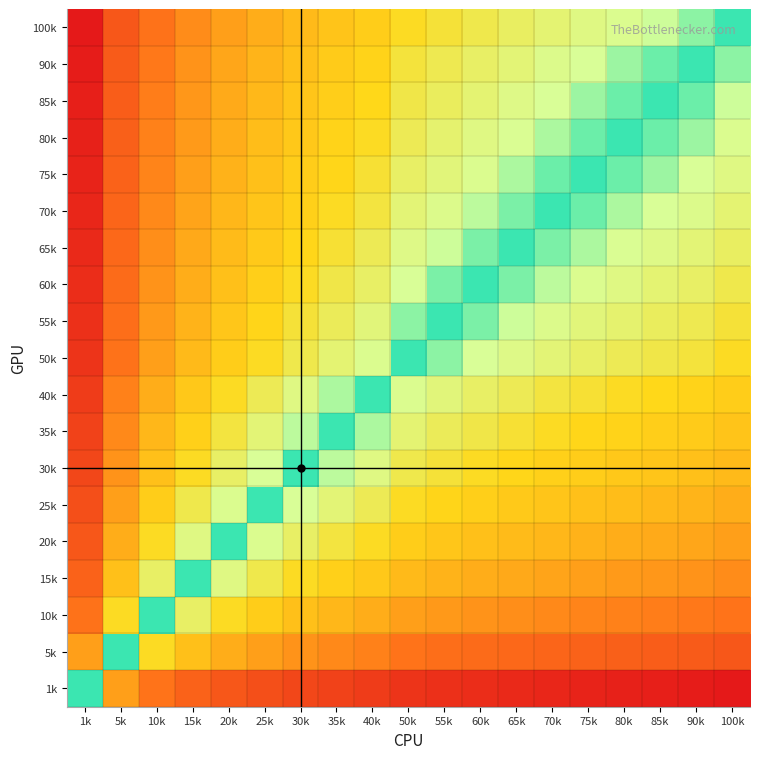

Reading left to right, extract all data points from this chart.

1k: 1k=0.0	5k=-2.3	10k=-3.3	15k=-3.9	20k=-4.3	25k=-4.6	30k=-4.9	35k=-5.1	40k=-5.3	50k=-5.6	55k=-5.8	60k=-5.9	65k=-6.0	70k=-6.1	75k=-6.2	80k=-6.3	85k=-6.4	90k=-6.5	100k=-6.6
5k: 1k=2.3	5k=0.0	10k=-1.0	15k=-1.6	20k=-2.0	25k=-2.3	30k=-2.6	35k=-2.8	40k=-3.0	50k=-3.3	55k=-3.5	60k=-3.6	65k=-3.7	70k=-3.8	75k=-3.9	80k=-4.0	85k=-4.1	90k=-4.2	100k=-4.3
10k: 1k=3.3	5k=1.0	10k=0.0	15k=-0.6	20k=-1.0	25k=-1.3	30k=-1.6	35k=-1.8	40k=-2.0	50k=-2.3	55k=-2.5	60k=-2.6	65k=-2.7	70k=-2.8	75k=-2.9	80k=-3.0	85k=-3.1	90k=-3.2	100k=-3.3
15k: 1k=3.9	5k=1.6	10k=0.6	15k=0.0	20k=-0.4	25k=-0.7	30k=-1.0	35k=-1.2	40k=-1.4	50k=-1.7	55k=-1.9	60k=-2.0	65k=-2.1	70k=-2.2	75k=-2.3	80k=-2.4	85k=-2.5	90k=-2.6	100k=-2.7
20k: 1k=4.3	5k=2.0	10k=1.0	15k=0.4	20k=0.0	25k=-0.3	30k=-0.6	35k=-0.8	40k=-1.0	50k=-1.3	55k=-1.5	60k=-1.6	65k=-1.7	70k=-1.8	75k=-1.9	80k=-2.0	85k=-2.1	90k=-2.2	100k=-2.3
25k: 1k=4.6	5k=2.3	10k=1.3	15k=0.7	20k=0.3	25k=0.0	30k=-0.3	35k=-0.5	40k=-0.7	50k=-1.0	55k=-1.1	60k=-1.3	65k=-1.4	70k=-1.5	75k=-1.6	80k=-1.7	85k=-1.8	90k=-1.8	100k=-2.0
30k: 1k=4.9	5k=2.6	10k=1.6	15k=1.0	20k=0.6	25k=0.3	30k=0.0	35k=-0.2	40k=-0.4	50k=-0.7	55k=-0.9	60k=-1.0	65k=-1.1	70k=-1.2	75k=-1.3	80k=-1.4	85k=-1.5	90k=-1.6	100k=-1.7
35k: 1k=5.1	5k=2.8	10k=1.8	15k=1.2	20k=0.8	25k=0.5	30k=0.2	35k=0.0	40k=-0.2	50k=-0.5	55k=-0.7	60k=-0.8	65k=-0.9	70k=-1.0	75k=-1.1	80k=-1.2	85k=-1.3	90k=-1.4	100k=-1.5
40k: 1k=5.3	5k=3.0	10k=2.0	15k=1.4	20k=1.0	25k=0.7	30k=0.4	35k=0.2	40k=0.0	50k=-0.3	55k=-0.5	60k=-0.6	65k=-0.7	70k=-0.8	75k=-0.9	80k=-1.0	85k=-1.1	90k=-1.2	100k=-1.3
50k: 1k=5.6	5k=3.3	10k=2.3	15k=1.7	20k=1.3	25k=1.0	30k=0.7	35k=0.5	40k=0.3	50k=0.0	55k=-0.1	60k=-0.3	65k=-0.4	70k=-0.5	75k=-0.6	80k=-0.7	85k=-0.8	90k=-0.8	100k=-1.0
55k: 1k=5.8	5k=3.5	10k=2.5	15k=1.9	20k=1.5	25k=1.1	30k=0.9	35k=0.7	40k=0.5	50k=0.1	55k=0.0	60k=-0.1	65k=-0.2	70k=-0.3	75k=-0.4	80k=-0.5	85k=-0.6	90k=-0.7	100k=-0.9
60k: 1k=5.9	5k=3.6	10k=2.6	15k=2.0	20k=1.6	25k=1.3	30k=1.0	35k=0.8	40k=0.6	50k=0.3	55k=0.1	60k=0.0	65k=-0.1	70k=-0.2	75k=-0.3	80k=-0.4	85k=-0.5	90k=-0.6	100k=-0.7
65k: 1k=6.0	5k=3.7	10k=2.7	15k=2.1	20k=1.7	25k=1.4	30k=1.1	35k=0.9	40k=0.7	50k=0.4	55k=0.2	60k=0.1	65k=0.0	70k=-0.1	75k=-0.2	80k=-0.3	85k=-0.4	90k=-0.5	100k=-0.6
70k: 1k=6.1	5k=3.8	10k=2.8	15k=2.2	20k=1.8	25k=1.5	30k=1.2	35k=1.0	40k=0.8	50k=0.5	55k=0.3	60k=0.2	65k=0.1	70k=0.0	75k=-0.1	80k=-0.2	85k=-0.3	90k=-0.4	100k=-0.5
75k: 1k=6.2	5k=3.9	10k=2.9	15k=2.3	20k=1.9	25k=1.6	30k=1.3	35k=1.1	40k=0.9	50k=0.6	55k=0.4	60k=0.3	65k=0.2	70k=0.1	75k=0.0	80k=-0.1	85k=-0.2	90k=-0.3	100k=-0.4
80k: 1k=6.3	5k=4.0	10k=3.0	15k=2.4	20k=2.0	25k=1.7	30k=1.4	35k=1.2	40k=1.0	50k=0.7	55k=0.5	60k=0.4	65k=0.3	70k=0.2	75k=0.1	80k=0.0	85k=-0.1	90k=-0.2	100k=-0.3
85k: 1k=6.4	5k=4.1	10k=3.1	15k=2.5	20k=2.1	25k=1.8	30k=1.5	35k=1.3	40k=1.1	50k=0.8	55k=0.6	60k=0.5	65k=0.4	70k=0.3	75k=0.2	80k=0.1	85k=0.0	90k=-0.1	100k=-0.2
90k: 1k=6.5	5k=4.2	10k=3.2	15k=2.6	20k=2.2	25k=1.8	30k=1.6	35k=1.4	40k=1.2	50k=0.8	55k=0.7	60k=0.6	65k=0.5	70k=0.4	75k=0.3	80k=0.2	85k=0.1	90k=0.0	100k=-0.2
100k: 1k=6.6	5k=4.3	10k=3.3	15k=2.7	20k=2.3	25k=2.0	30k=1.7	35k=1.5	40k=1.3	50k=1.0	55k=0.9	60k=0.7	65k=0.6	70k=0.5	75k=0.4	80k=0.3	85k=0.2	90k=0.2	100k=0.0